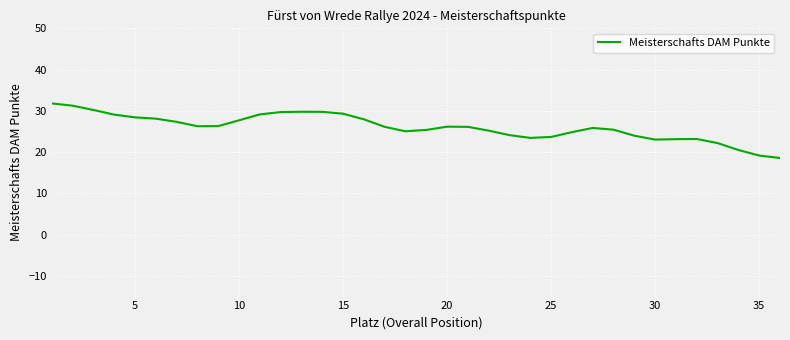

What is the minimum value shown in the chart?

18.6